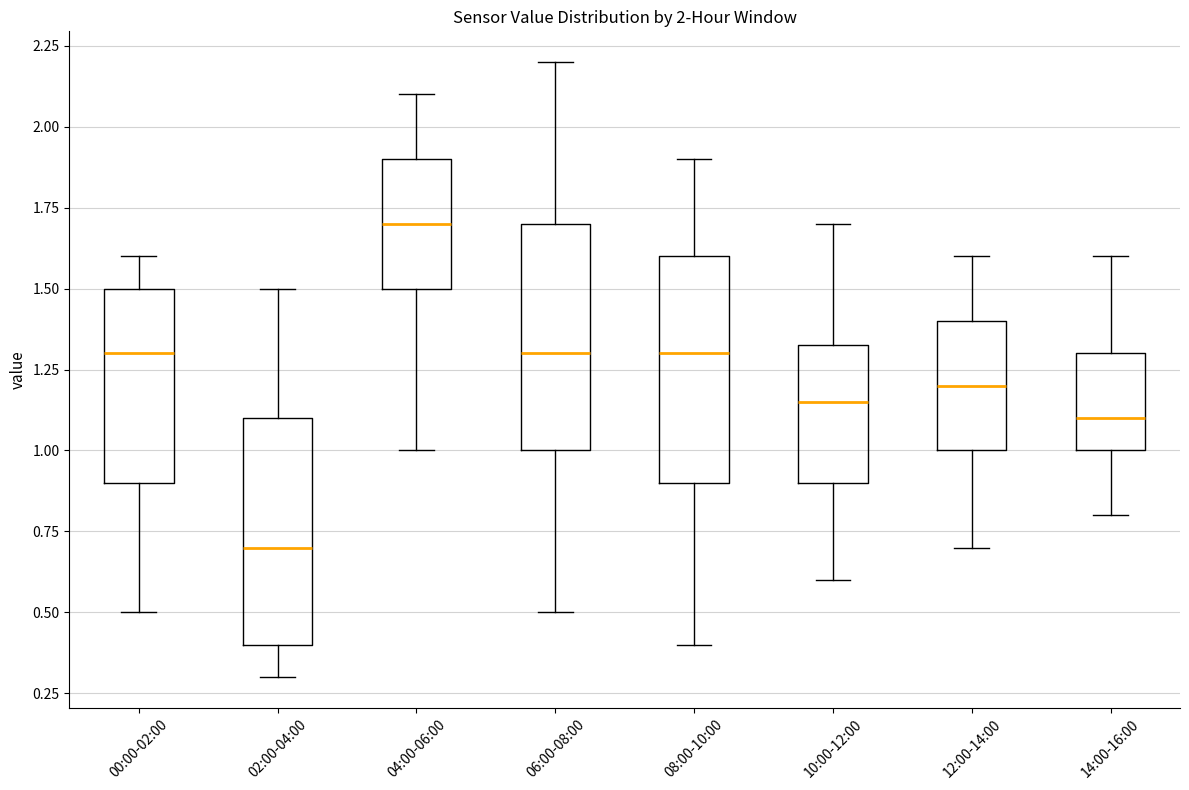

Which box has the lowest median line?

02:00-04:00